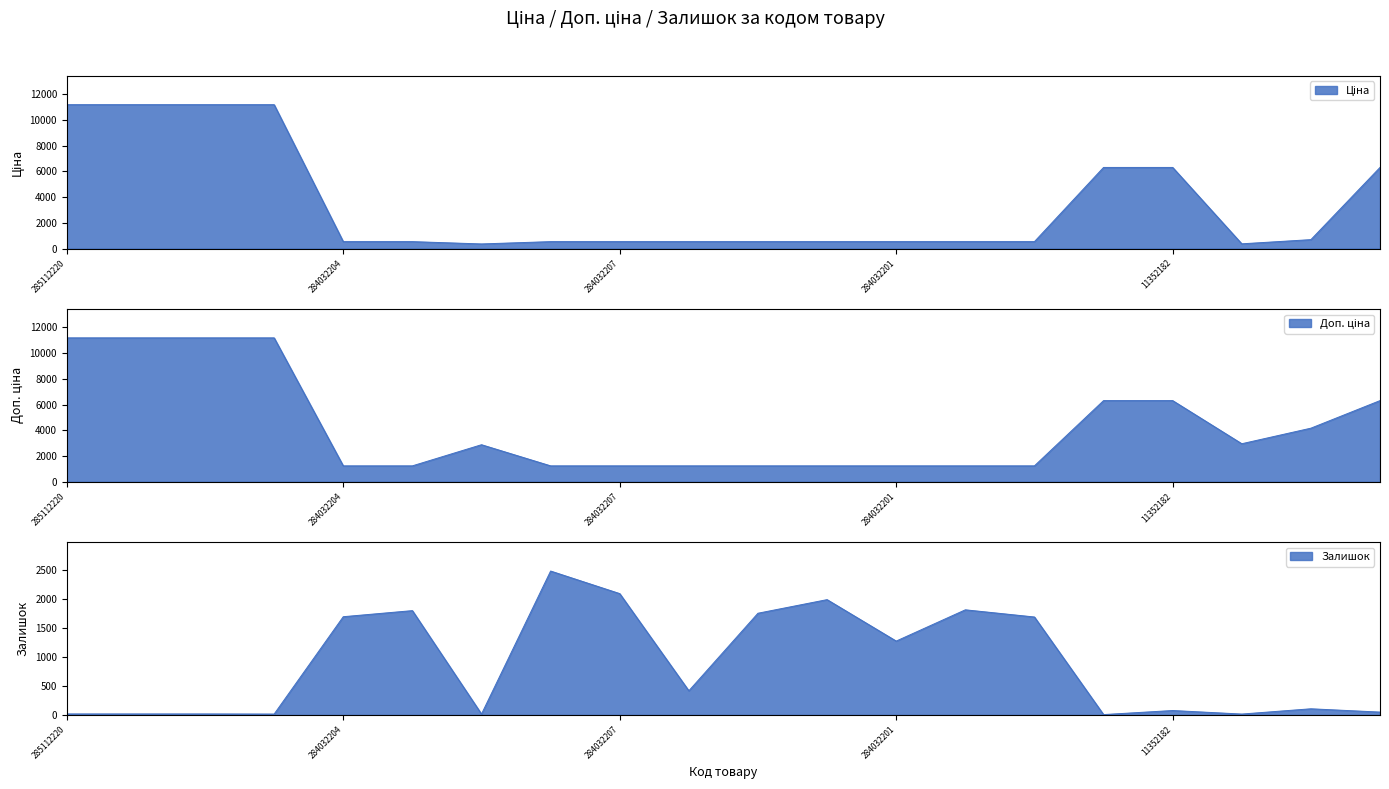

What are all the series names shown in the legend?

Ціна, Доп. ціна, Залишок